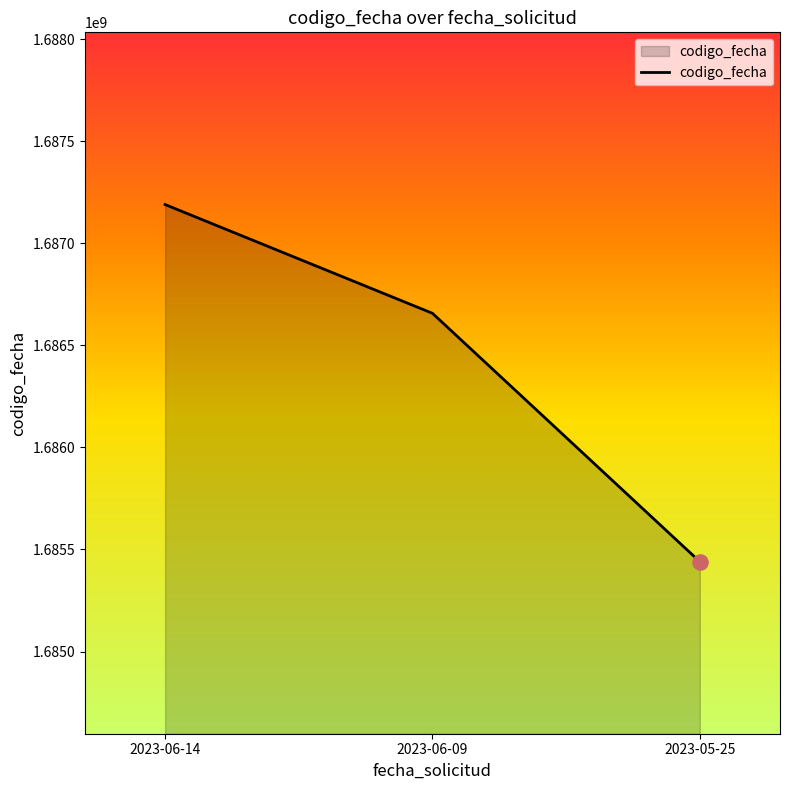

What is the change in value from 2023-06-14 to 2023-06-09?

-532613